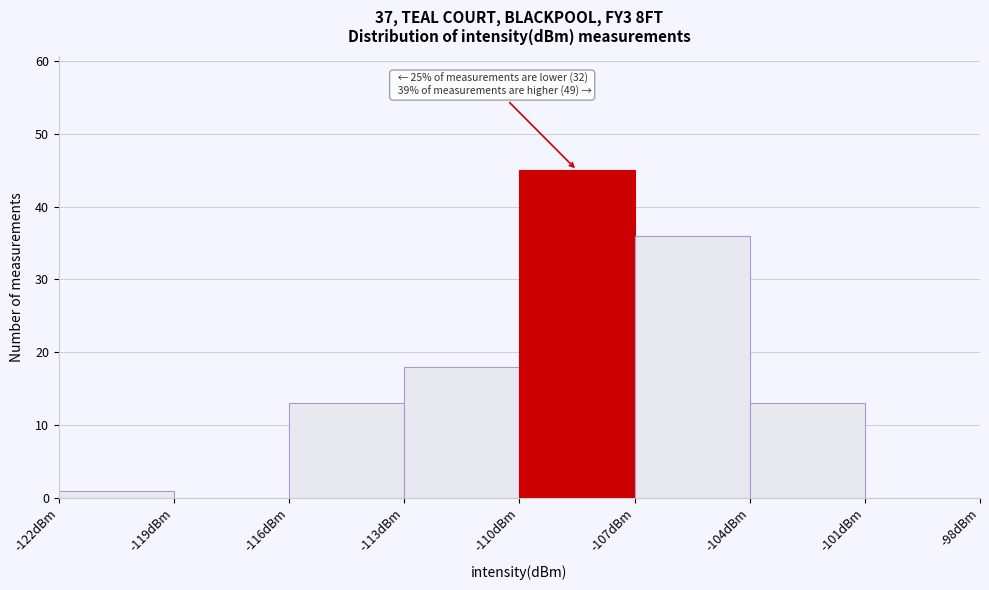

Over which range of the x-axis is the bar tallest?

-110 to -107